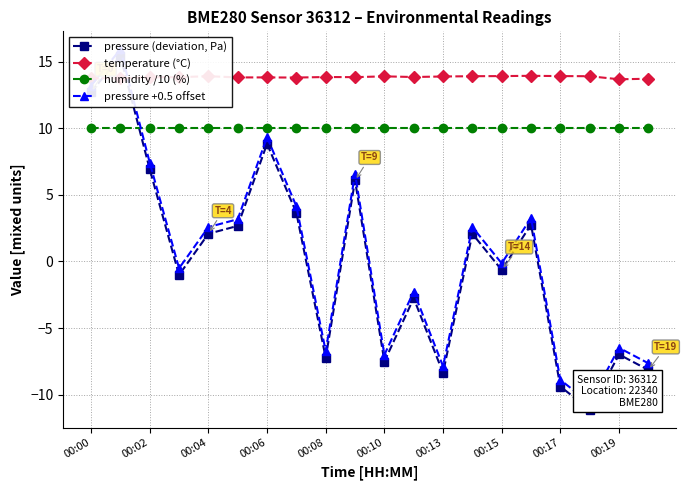

True or false: humidity /10 (%) and temperature (°C) intersect in this chart.

False